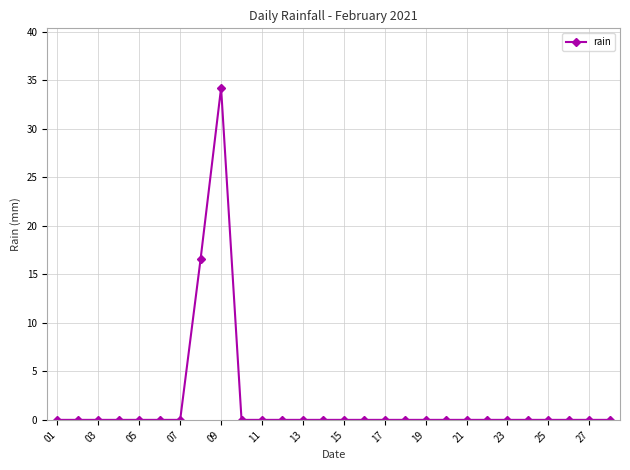

What is the maximum value shown in the chart?

34.2